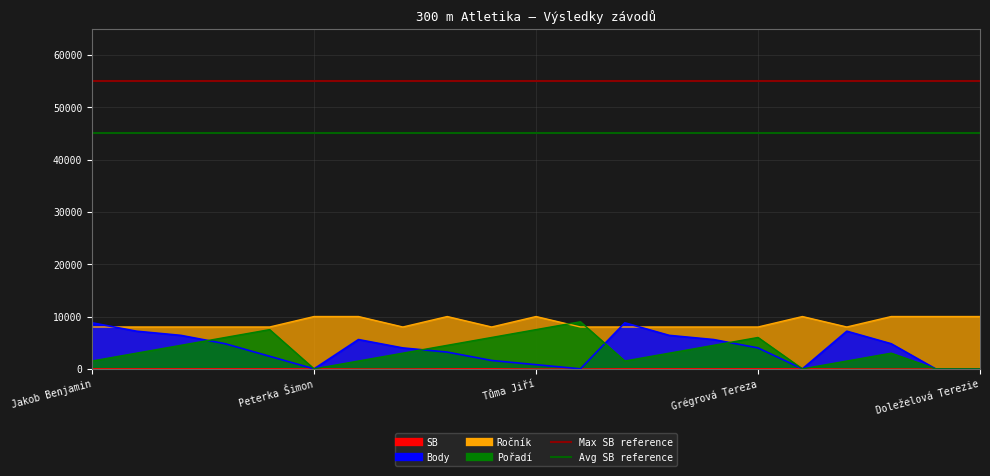

The value of Max SB reference at Peterka Šimon is 95225. True or false?

False